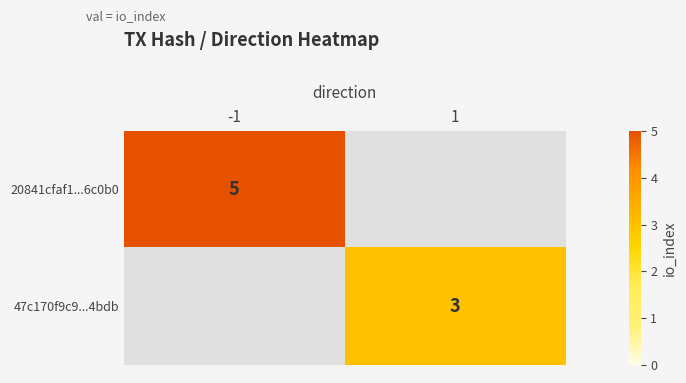

Count the number of data series in this chart.

2